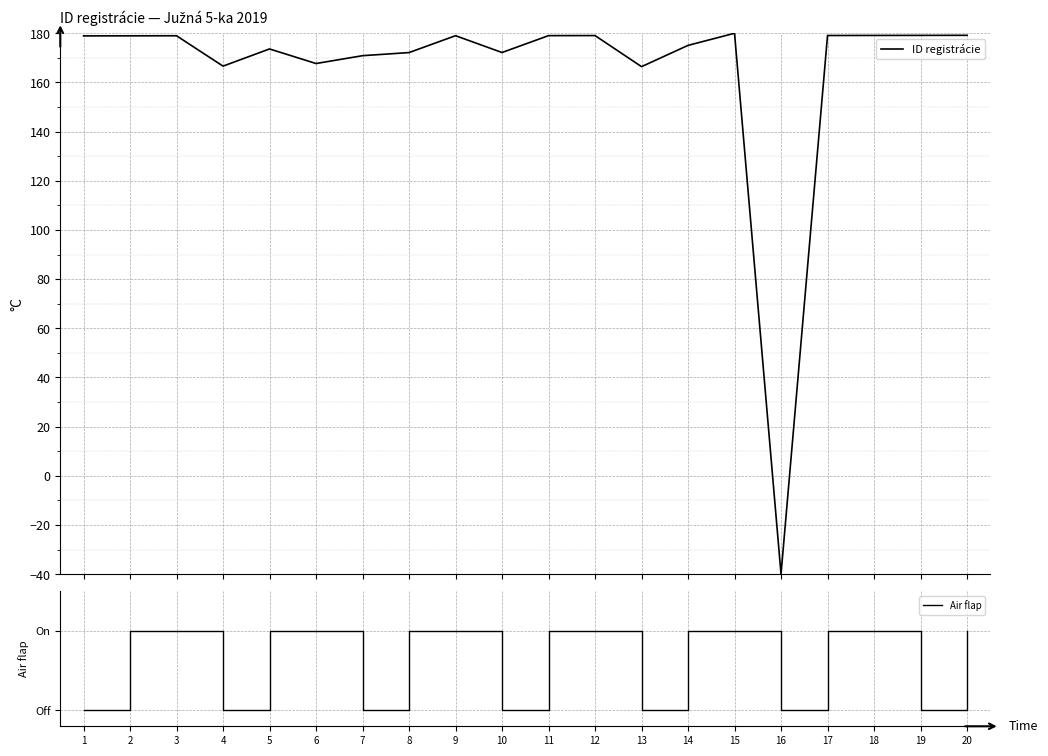

Which series has the widest spread of values?

ID registrácie